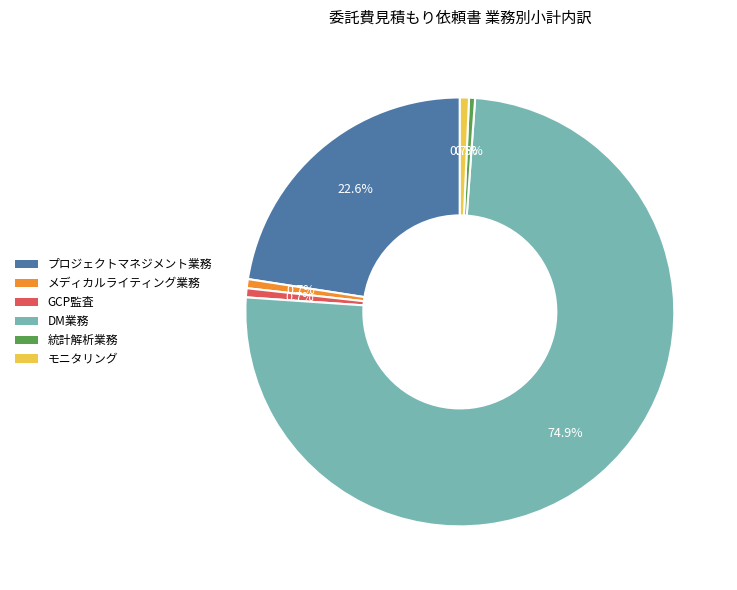

Count the number of slices in the pie.

6